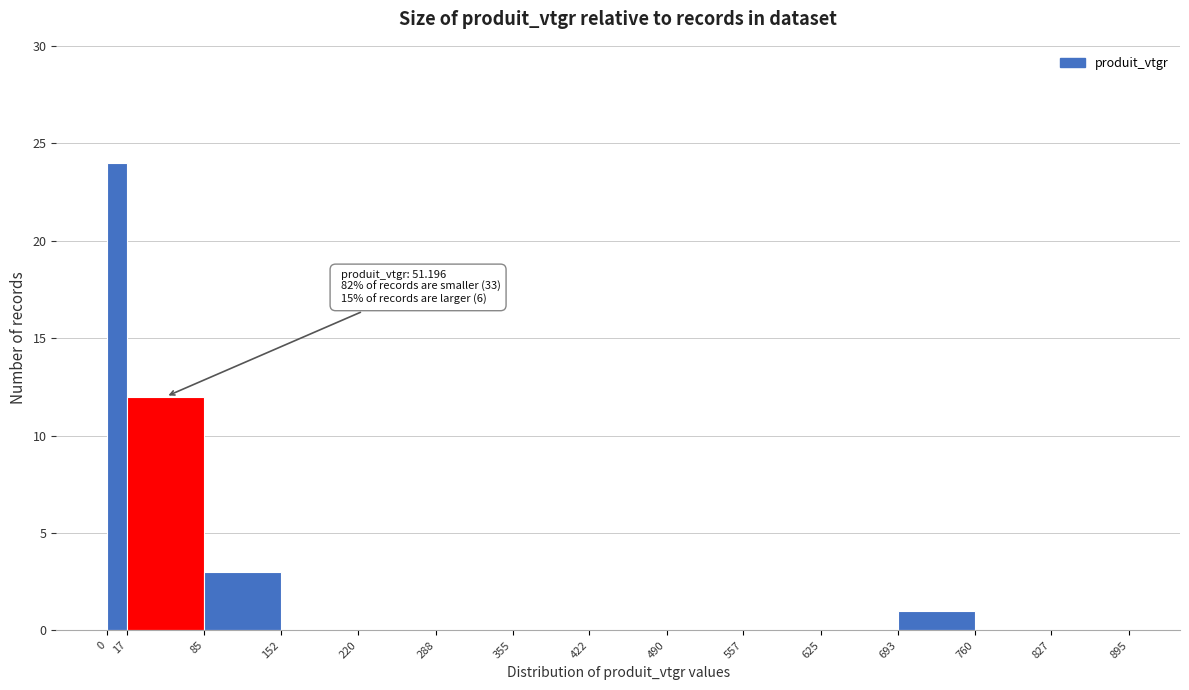

Over which range of the x-axis is the bar tallest?

0 to 17